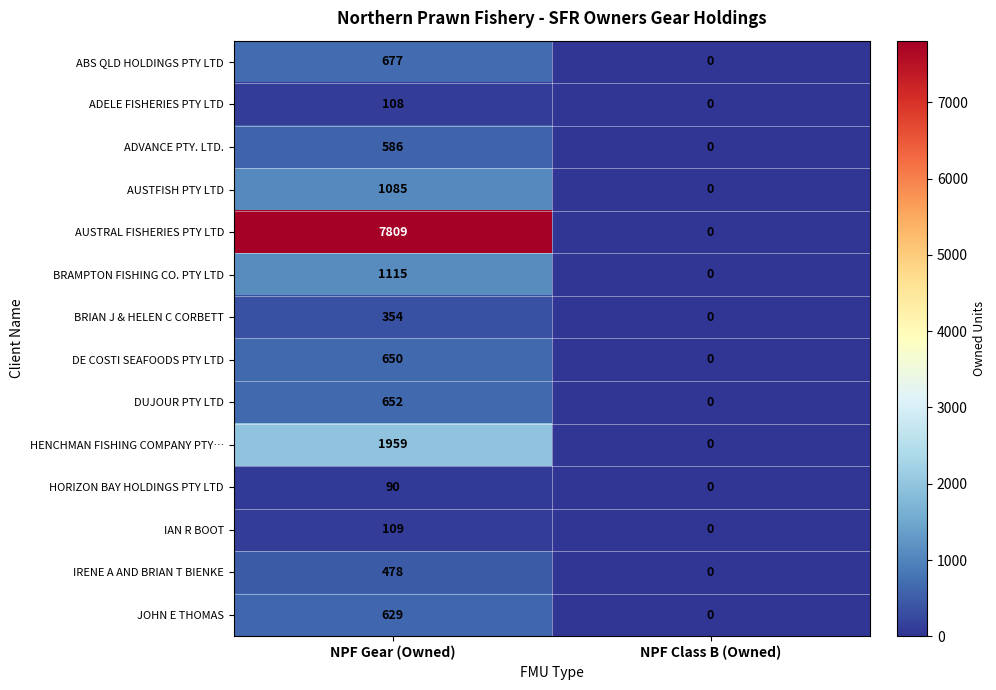

Which series changed the most between NPF Gear (Owned) and NPF Class B (Owned)?

AUSTRAL FISHERIES PTY LTD